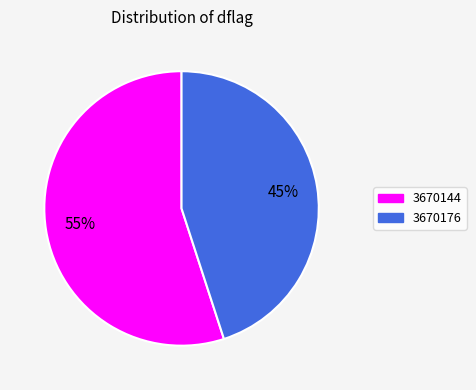

Between 3670144 and 3670176, which is larger?

3670144